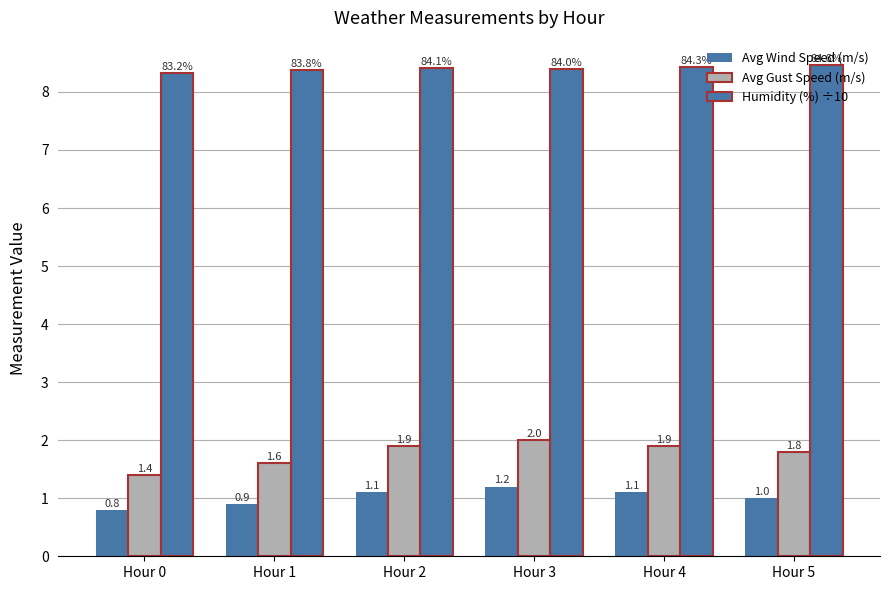

Reading left to right, what are all the values shown in this chart?

Avg Wind Speed (m/s): Hour 0=0.8	Hour 1=0.9	Hour 2=1.1	Hour 3=1.2	Hour 4=1.1	Hour 5=1.0
Avg Gust Speed (m/s): Hour 0=1.4	Hour 1=1.6	Hour 2=1.9	Hour 3=2.0	Hour 4=1.9	Hour 5=1.8
Humidity (%) ÷10: Hour 0=8.3	Hour 1=8.4	Hour 2=8.4	Hour 3=8.4	Hour 4=8.4	Hour 5=8.5